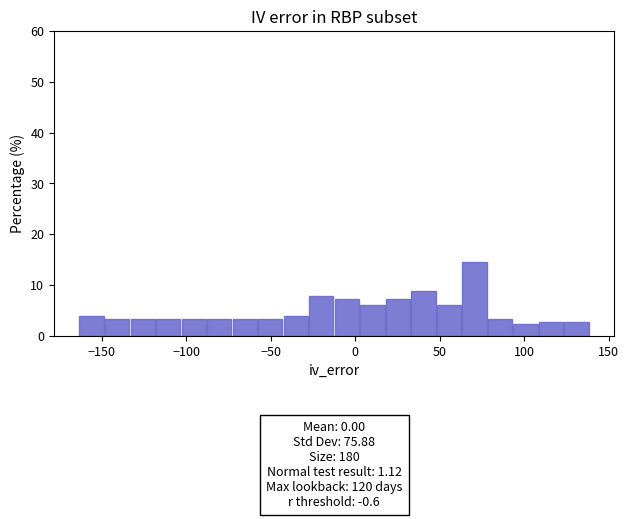

Around what value on the x-axis is the tallest bar? Give the approximate position of its centre, as read against the axis.

70